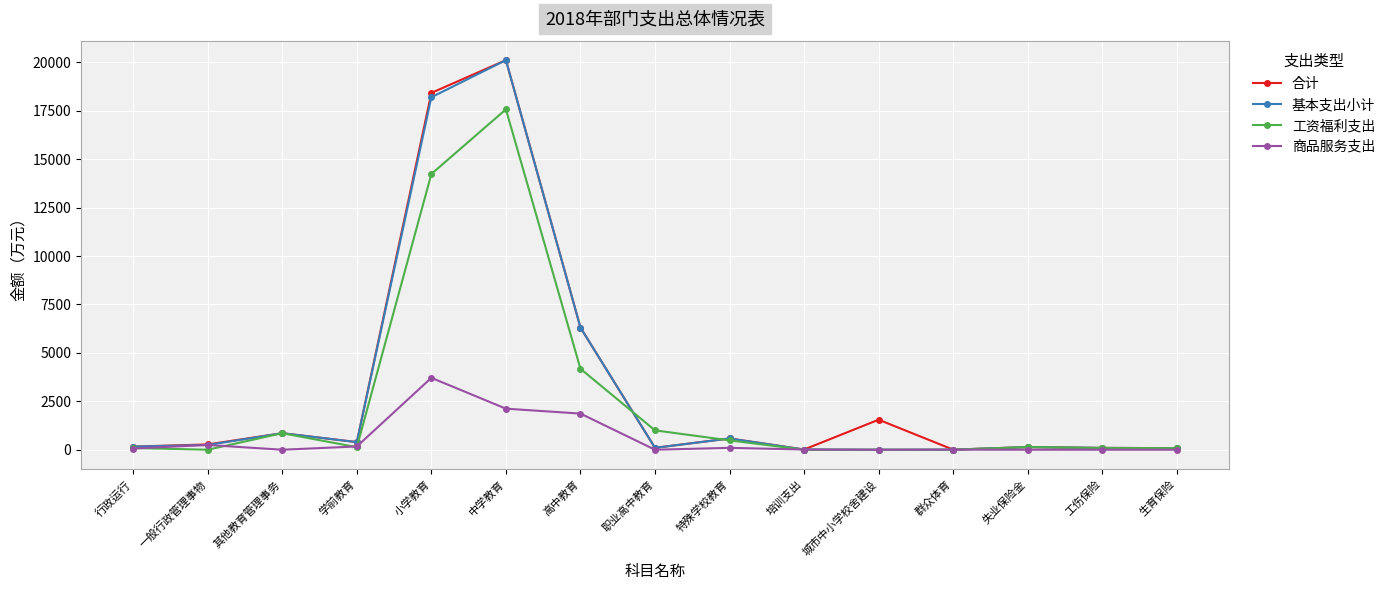

At which category does 基本支出小计 reach its first local peak?

其他教育管理事务